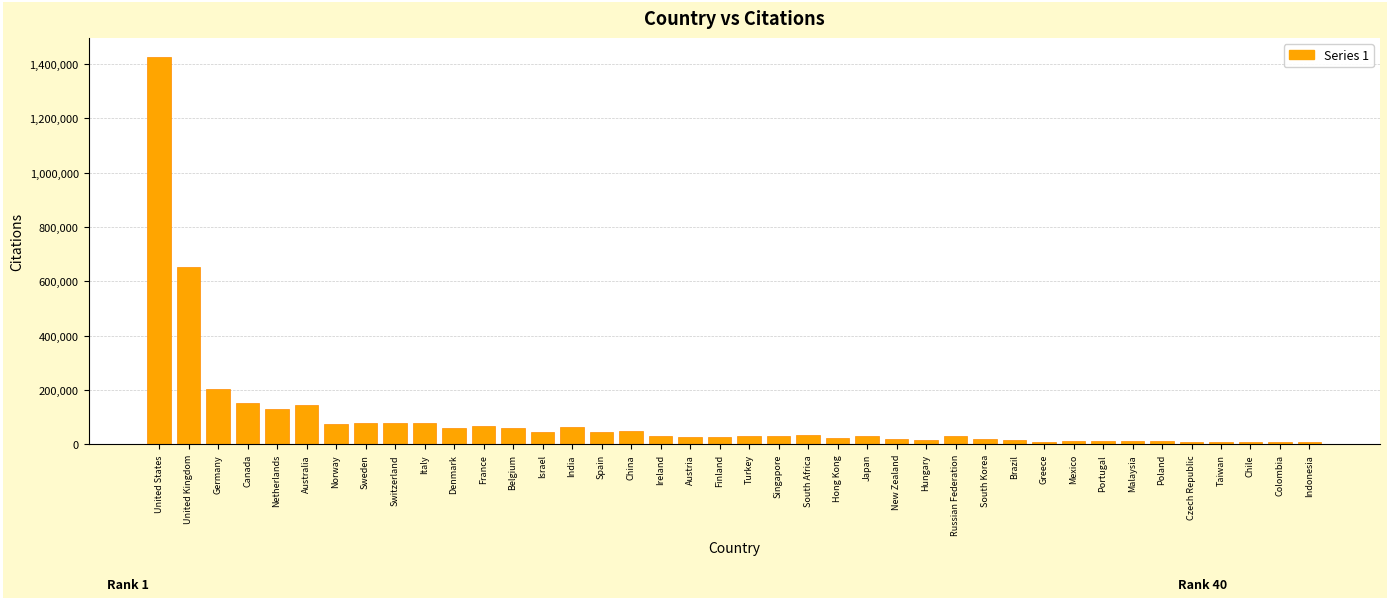

How many bars are there in total?

40